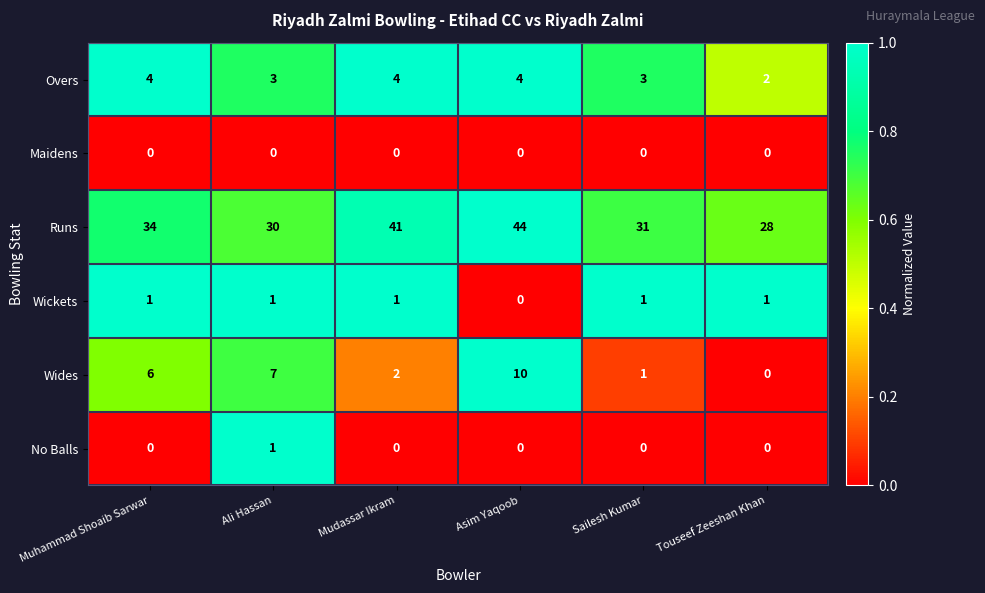

What is the lowest value of the Runs series?

28